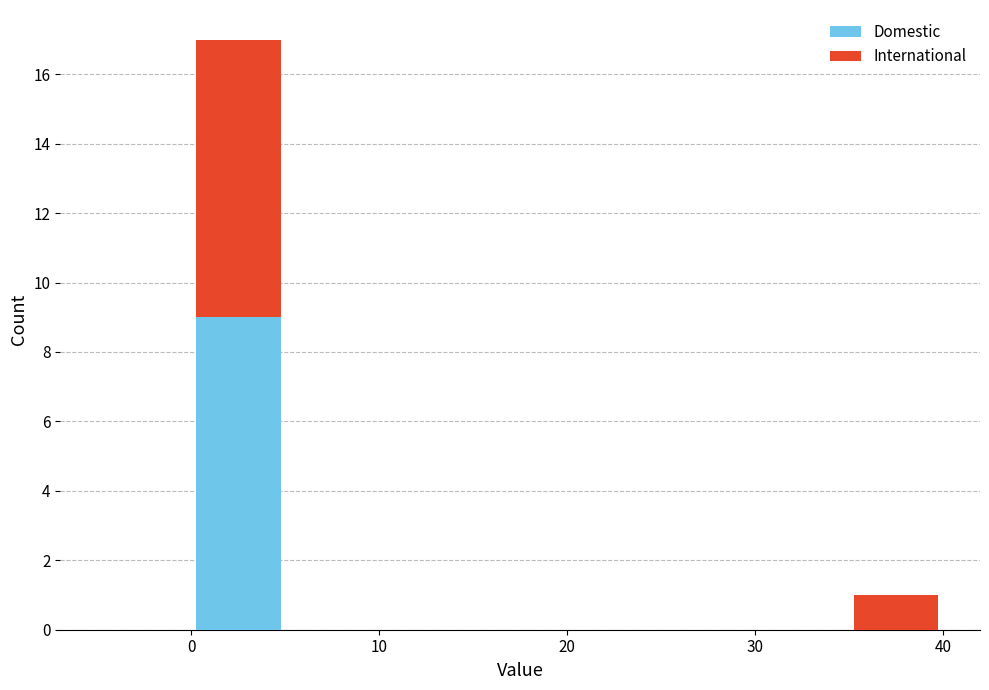

Reading left to right, list every stacked bar in this chart as the range it spans on the x-axis followed by its total height. The values are not printed on the chart, so give them approximately, as read against the axis.

-5 to 0: 0
0 to 5: 17
5 to 10: 0
10 to 15: 0
15 to 20: 0
20 to 25: 0
25 to 30: 0
30 to 35: 0
35 to 40: 1